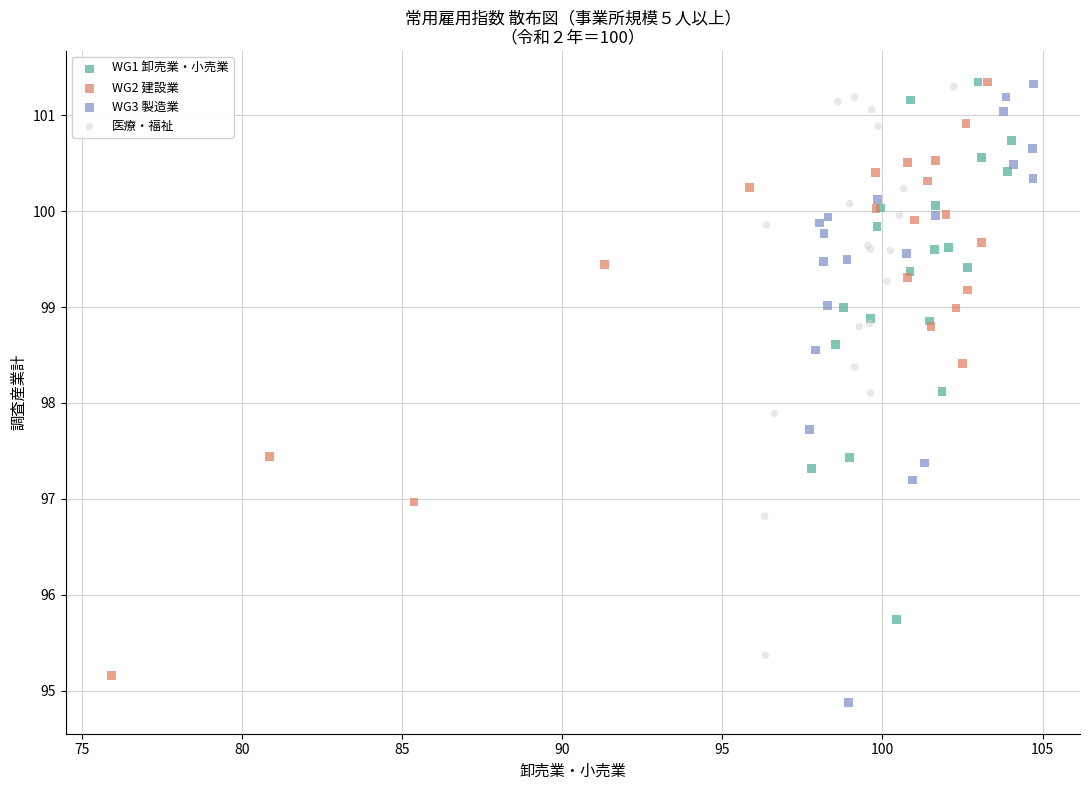

What are all the series names shown in the legend?

WG1 卸売業・小売業, WG2 建設業, WG3 製造業, 医療・福祉